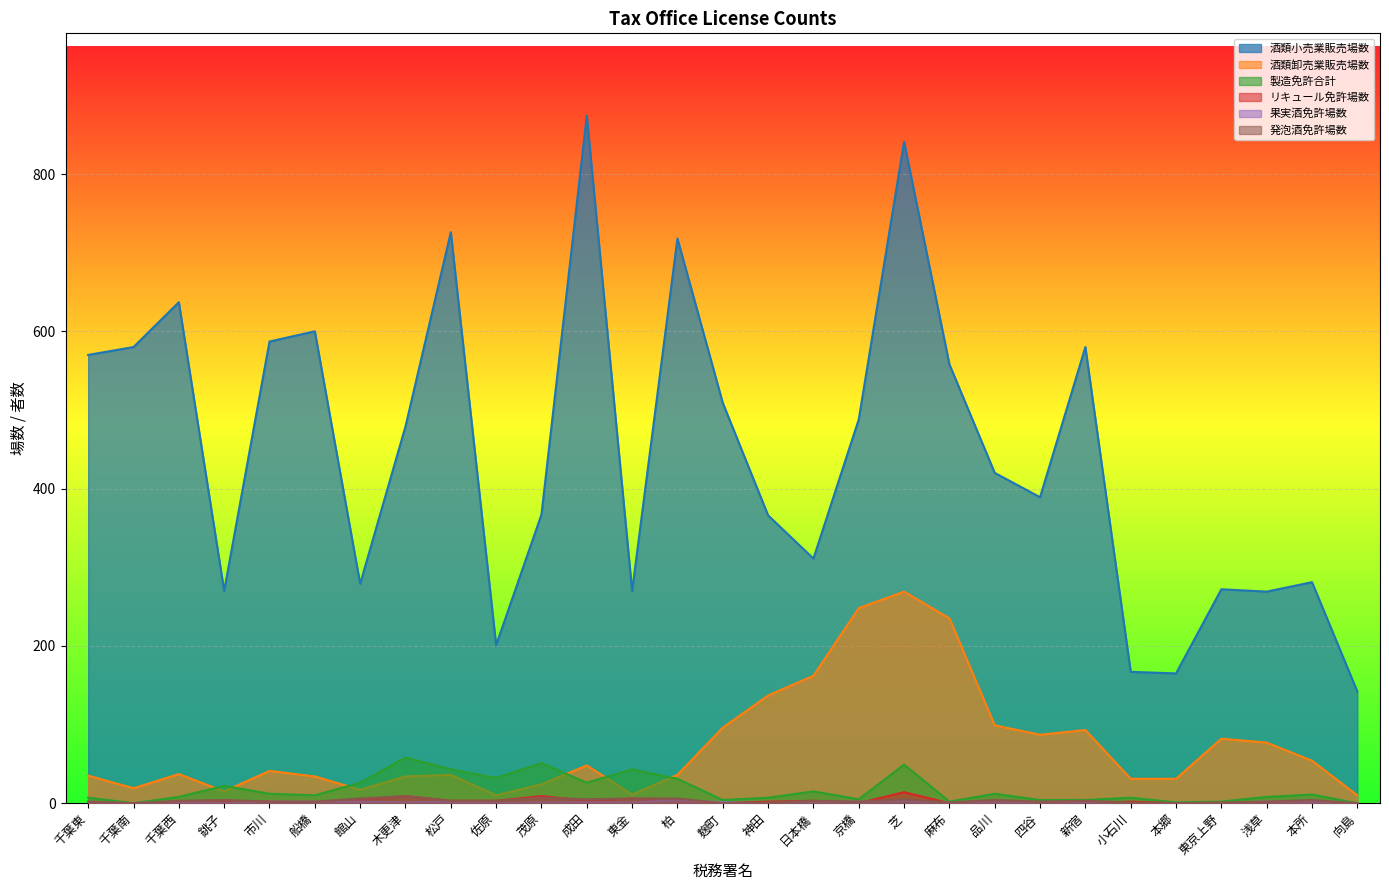

True or false: 製造免許合計 has a value of 9 at 小石川.

False